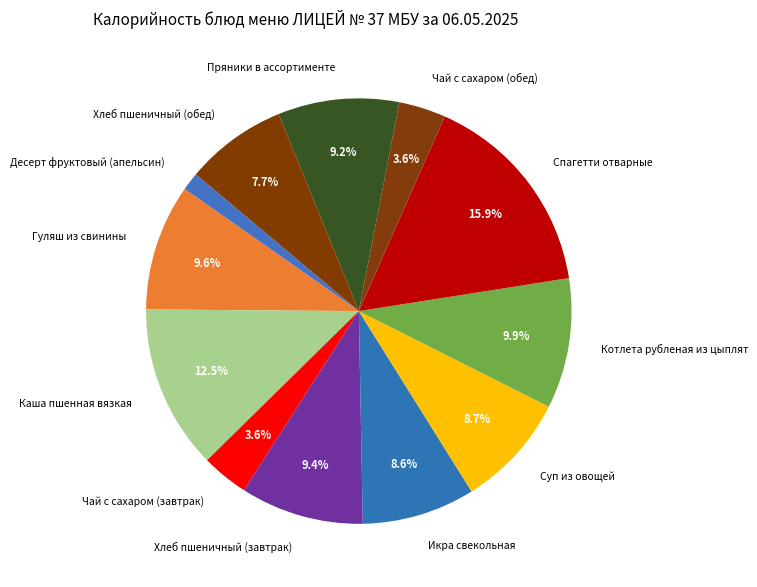

Combined, what portion of the pie is Хлеб пшеничный (обед) and Икра свекольная?

16.3%